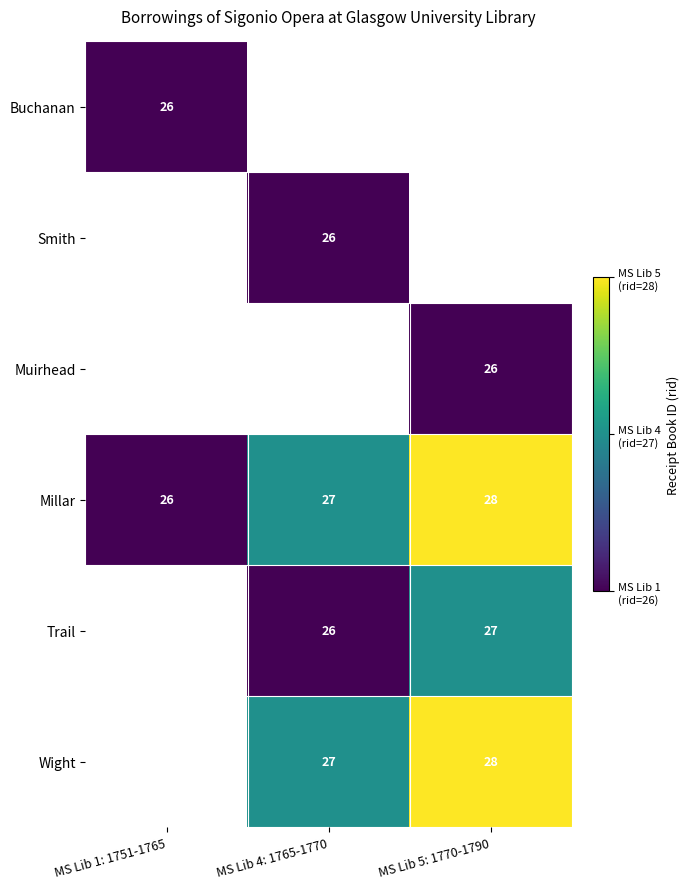

Is the value of Trail at MS Lib 5: 1770-1790 greater than the value of Buchanan at MS Lib 1: 1751-1765?

Yes